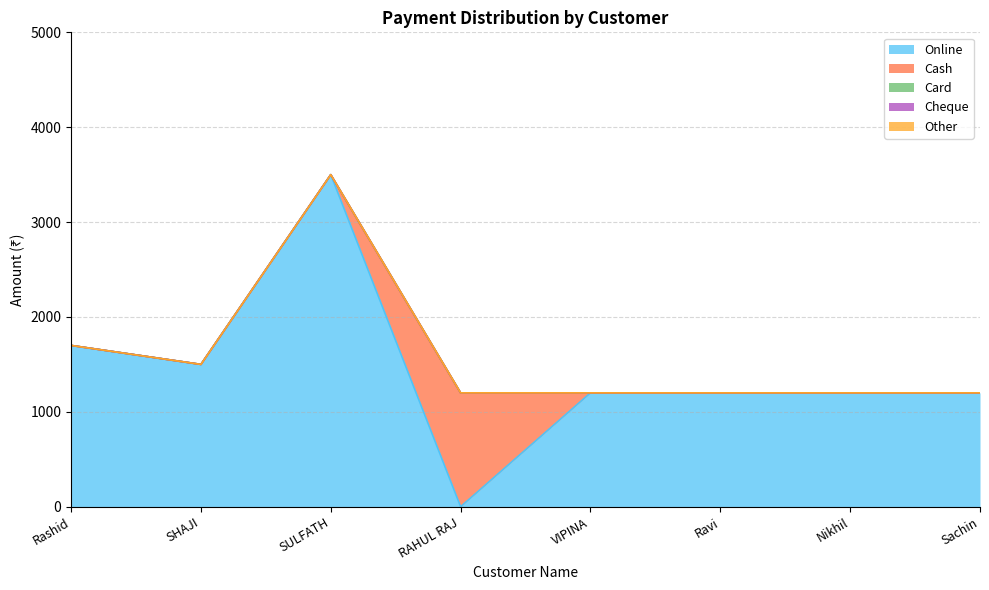

Which series has the largest total across all categories?

Online